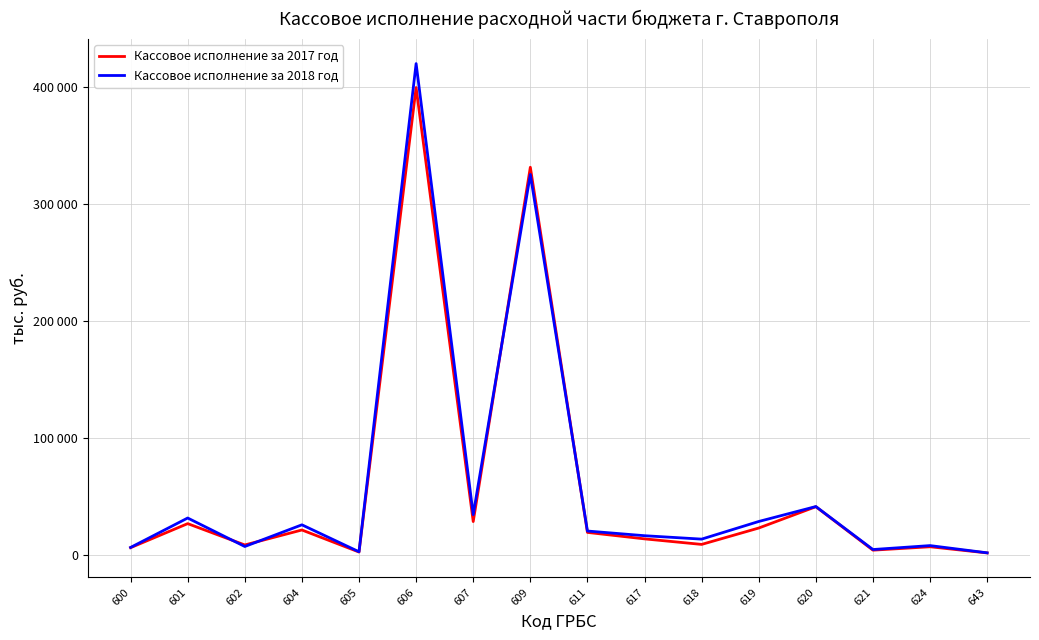

Between 609 and 643, which is larger?

609